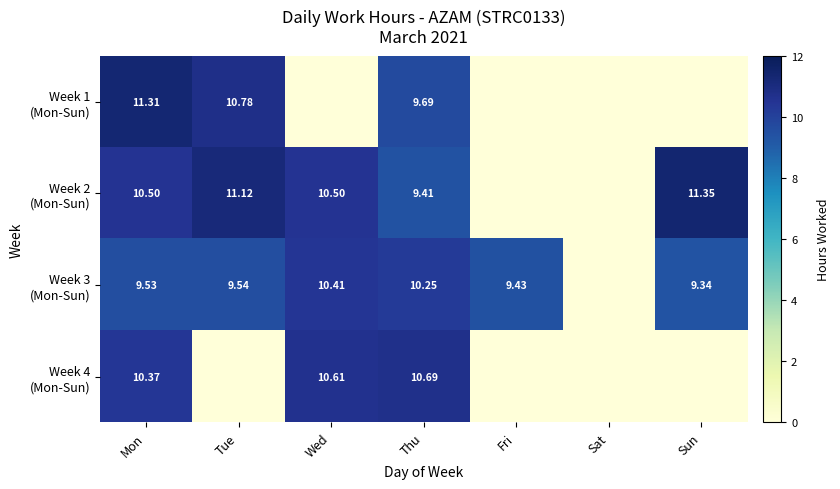

The Week 3 (Mon-Sun) series shows 4.0 at Fri. True or false?

False